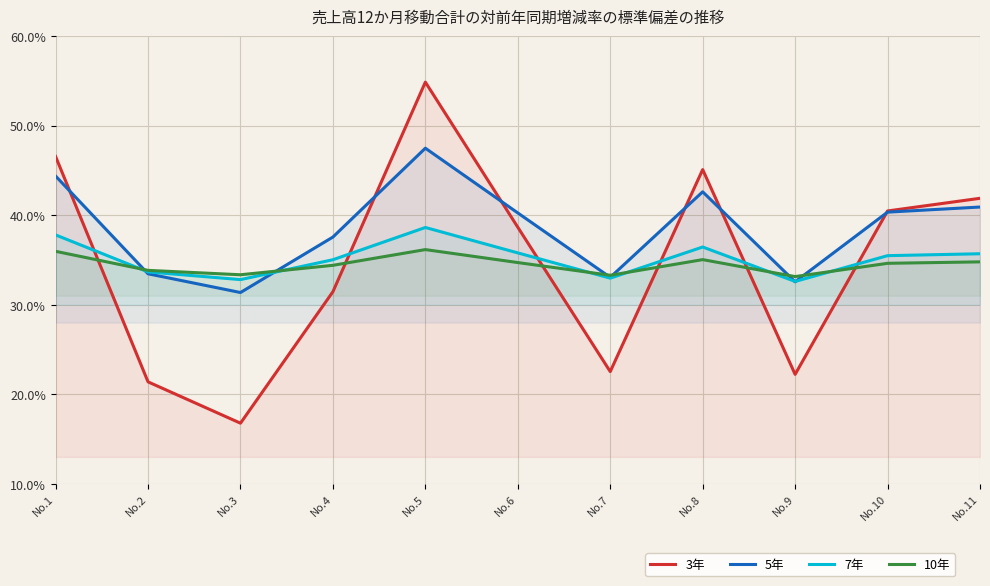

Where do 7年 and 3年 first cross each other?

No.1 and No.2